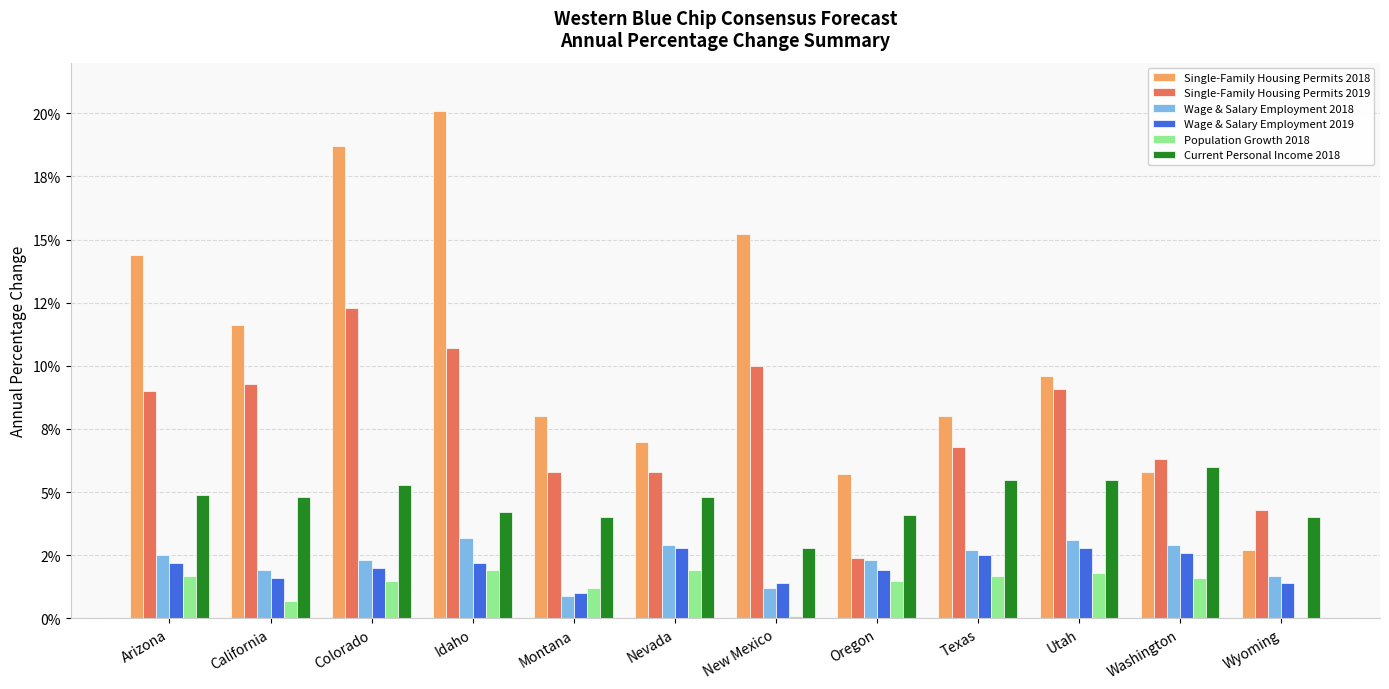

Reading right to left, what are all the values shown in this chart?

Single-Family Housing Permits 2018: Wyoming=0.0	Washington=0.1	Utah=0.1	Texas=0.1	Oregon=0.1	New Mexico=0.2	Nevada=0.1	Montana=0.1	Idaho=0.2	Colorado=0.2	California=0.1	Arizona=0.1
Single-Family Housing Permits 2019: Wyoming=0.0	Washington=0.1	Utah=0.1	Texas=0.1	Oregon=0.0	New Mexico=0.1	Nevada=0.1	Montana=0.1	Idaho=0.1	Colorado=0.1	California=0.1	Arizona=0.1
Wage & Salary Employment 2018: Wyoming=0.0	Washington=0.0	Utah=0.0	Texas=0.0	Oregon=0.0	New Mexico=0.0	Nevada=0.0	Montana=0.0	Idaho=0.0	Colorado=0.0	California=0.0	Arizona=0.0
Wage & Salary Employment 2019: Wyoming=0.0	Washington=0.0	Utah=0.0	Texas=0.0	Oregon=0.0	New Mexico=0.0	Nevada=0.0	Montana=0.0	Idaho=0.0	Colorado=0.0	California=0.0	Arizona=0.0
Population Growth 2018: Wyoming=0.0	Washington=0.0	Utah=0.0	Texas=0.0	Oregon=0.0	New Mexico=0.0	Nevada=0.0	Montana=0.0	Idaho=0.0	Colorado=0.0	California=0.0	Arizona=0.0
Current Personal Income 2018: Wyoming=0.0	Washington=0.1	Utah=0.1	Texas=0.1	Oregon=0.0	New Mexico=0.0	Nevada=0.0	Montana=0.0	Idaho=0.0	Colorado=0.1	California=0.0	Arizona=0.0